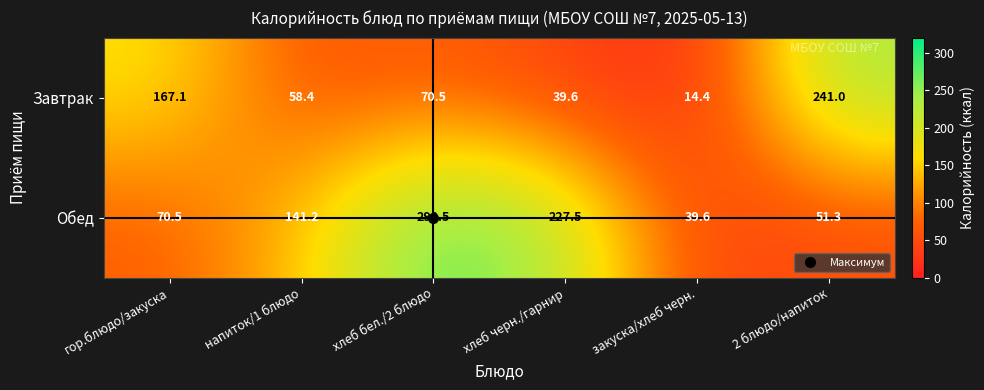

Which series has the largest total across all categories?

Обед